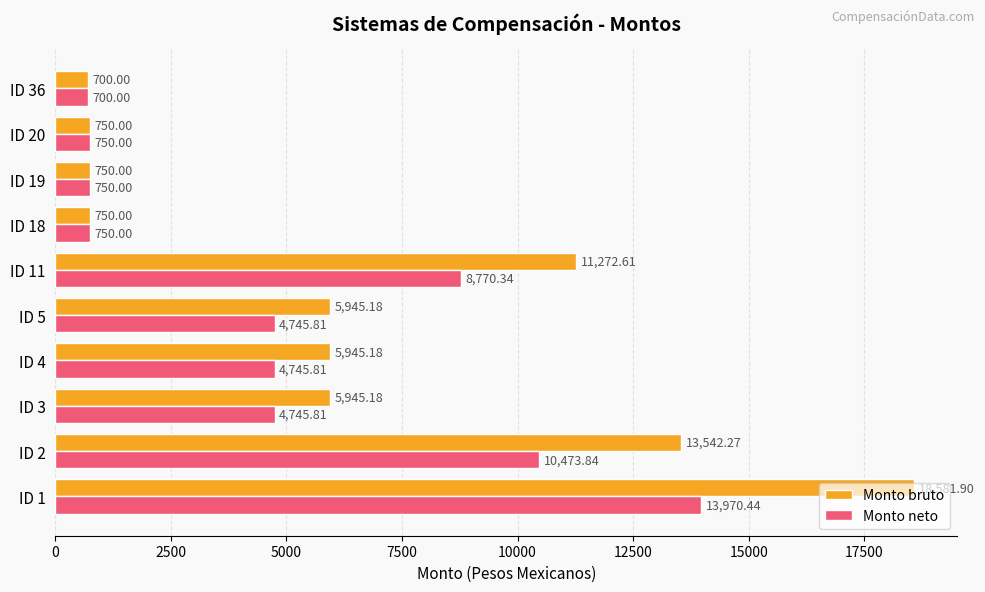

At which category is the sum across all series the highest?

ID 1